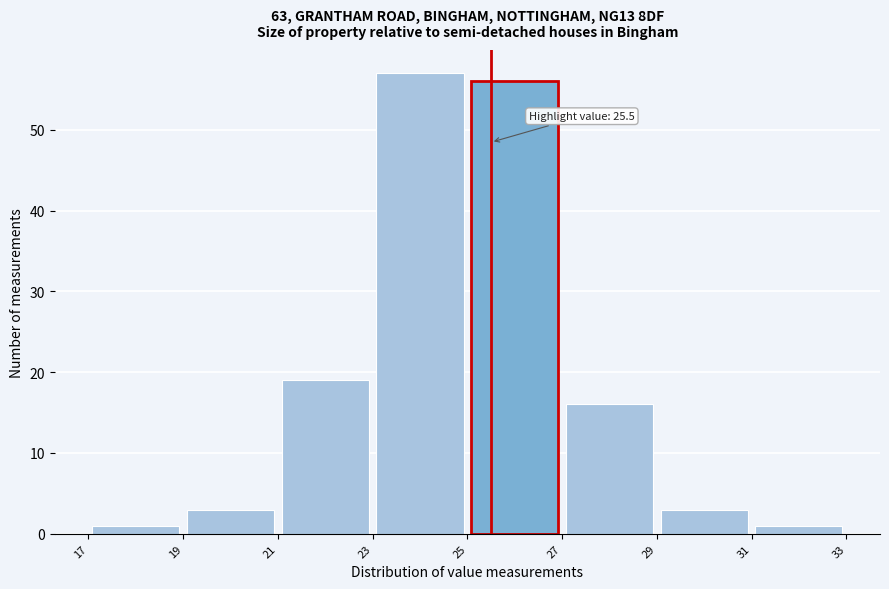

Which range on the x-axis has the tallest bar?

23 to 25